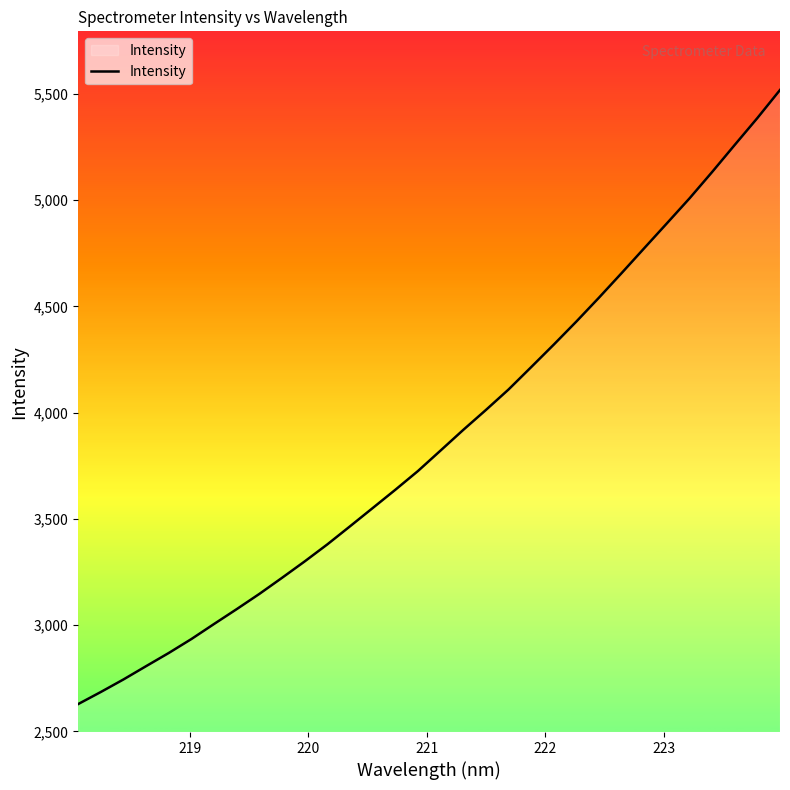

What is the smallest value displayed?

2628.9